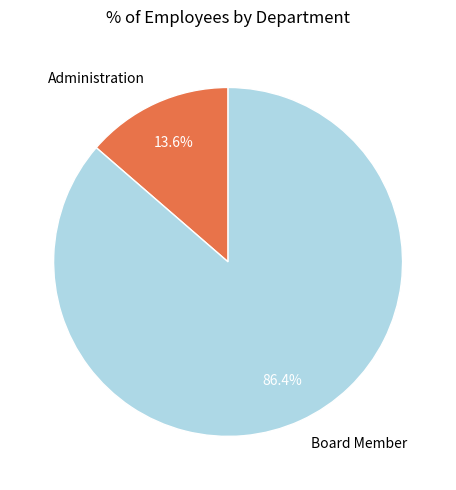

Which slice is the smallest?

Administration